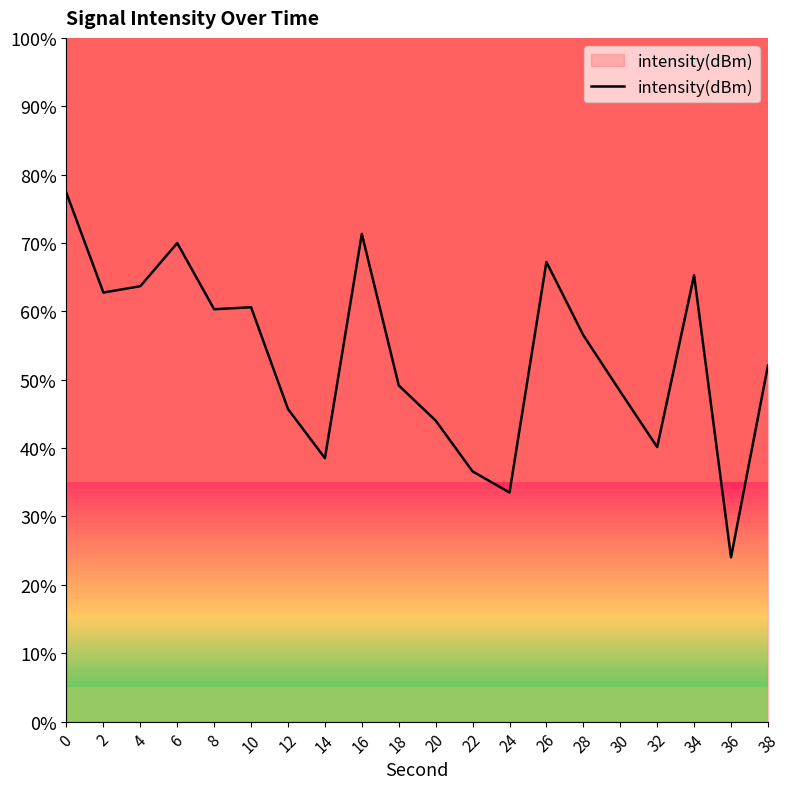

True or false: the data has more than 1 interior local peaks.

True